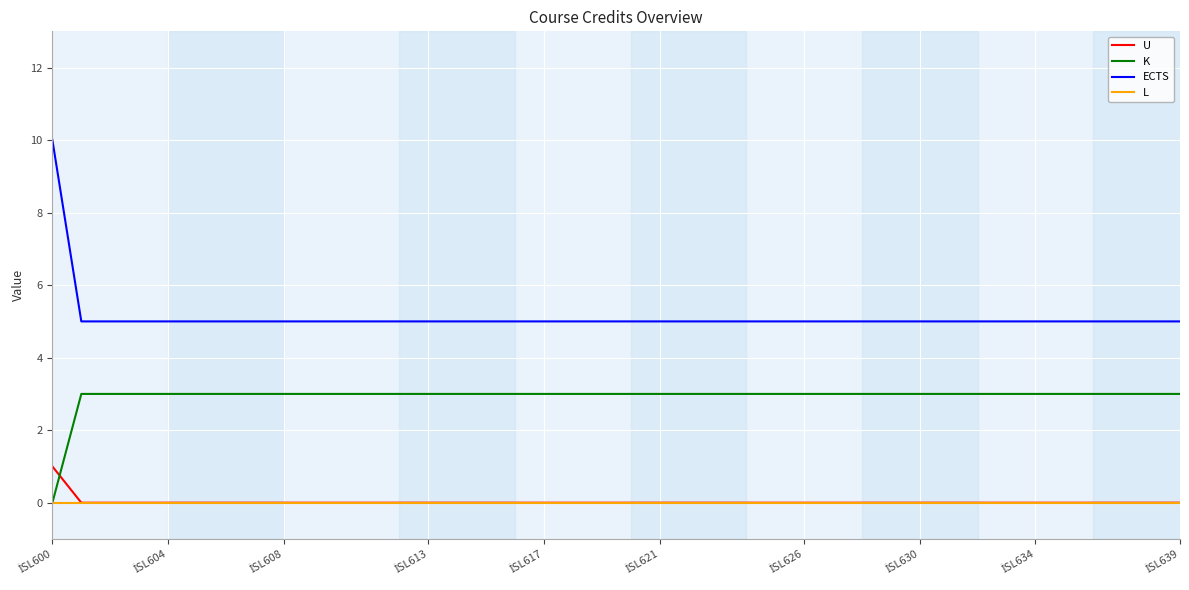

Which series has the largest total across all categories?

ECTS